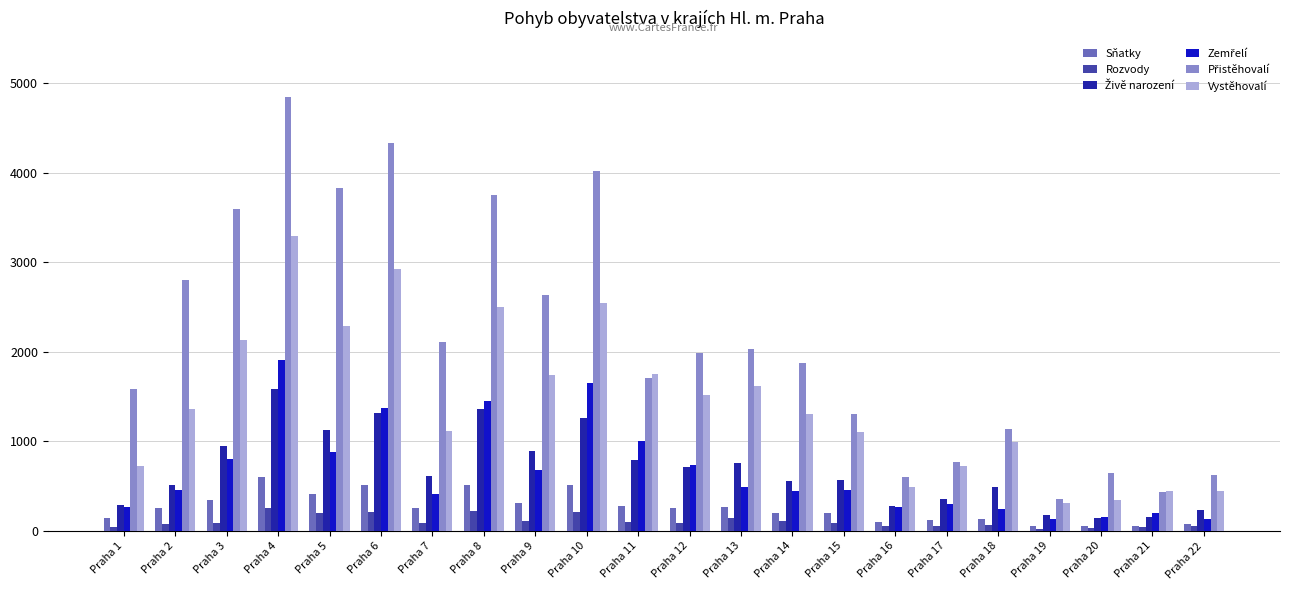

What is the difference between the Sňatky values at Praha 15 and Praha 20?

146